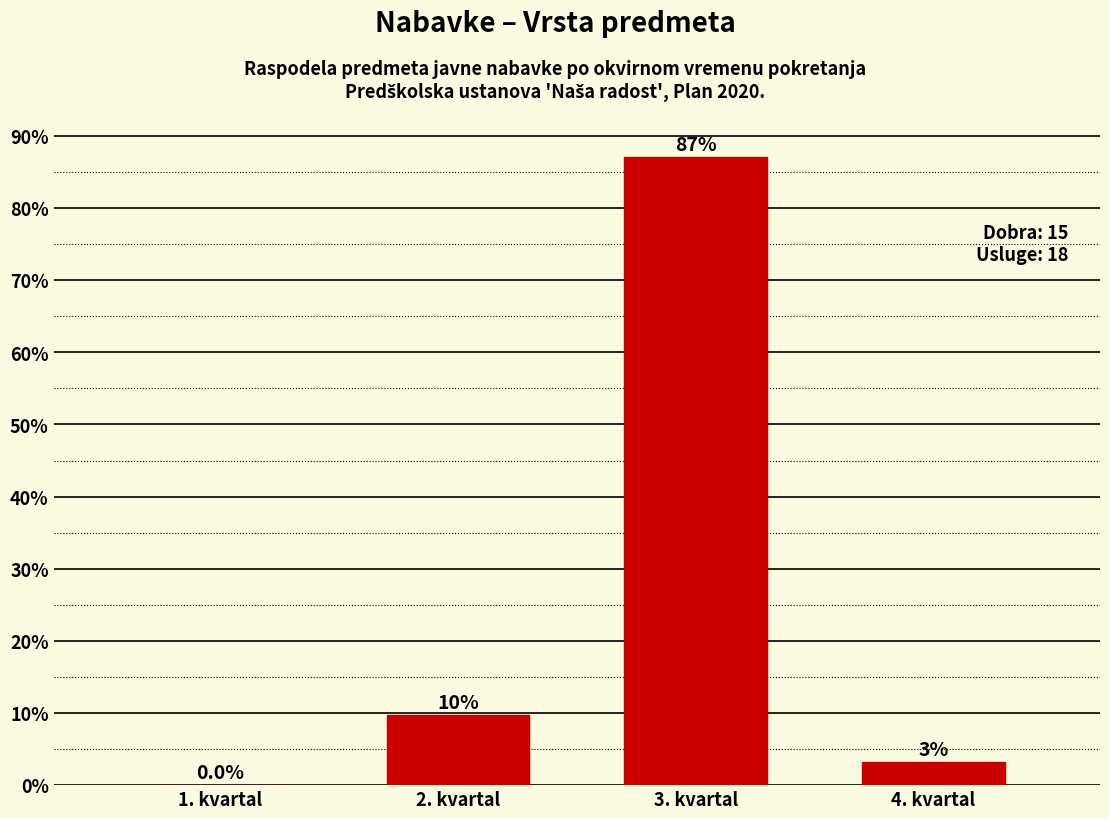

The chart shows a value of 0.0 at 1. kvartal. True or false?

True